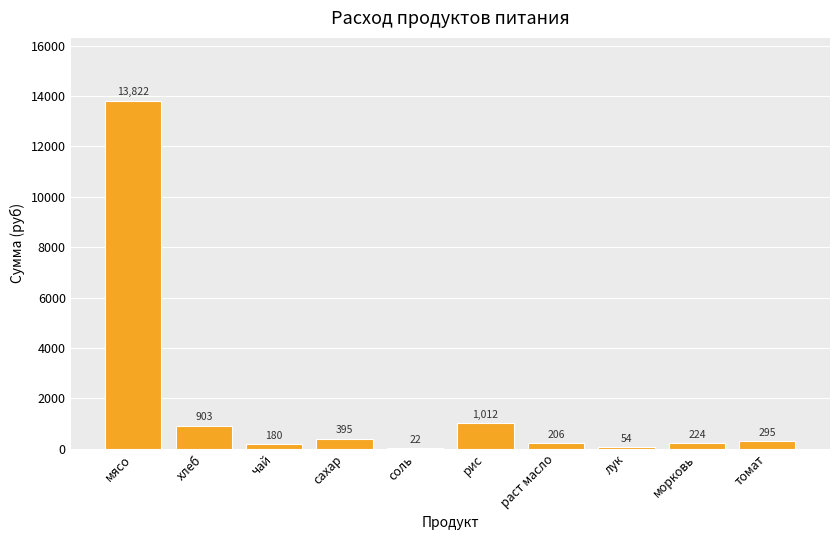

What is the maximum value shown in the chart?

13821.5